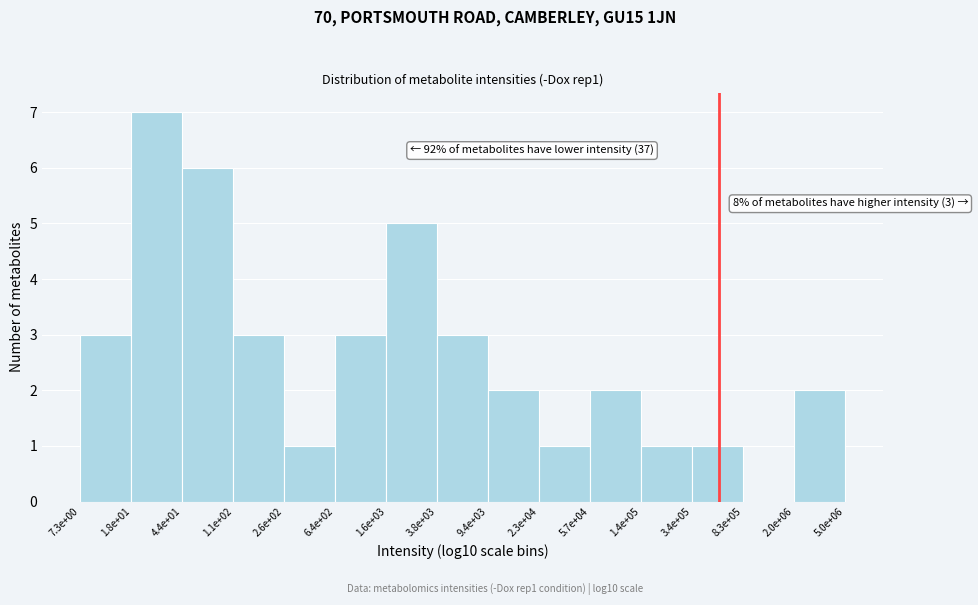

Reading right to left, list all the values displayed in this chart.

2.0e+06=2	8.3e+05=0	3.4e+05=1	1.4e+05=1	5.7e+04=2	2.3e+04=1	9.4e+03=2	3.8e+03=3	1.6e+03=5	6.4e+02=3	2.6e+02=1	1.1e+02=3	4.4e+01=6	1.8e+01=7	7.3e+00=3